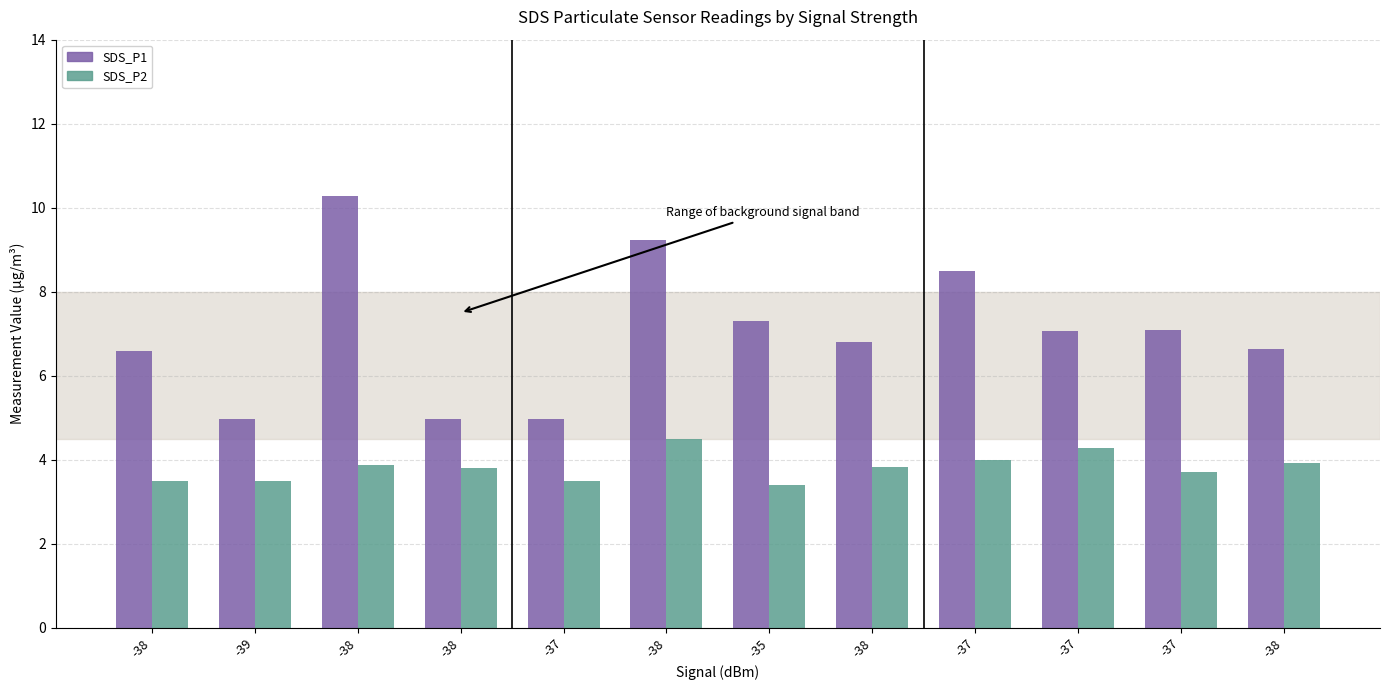

What is the difference between the SDS_P2 values at -38 and -39?

0.3